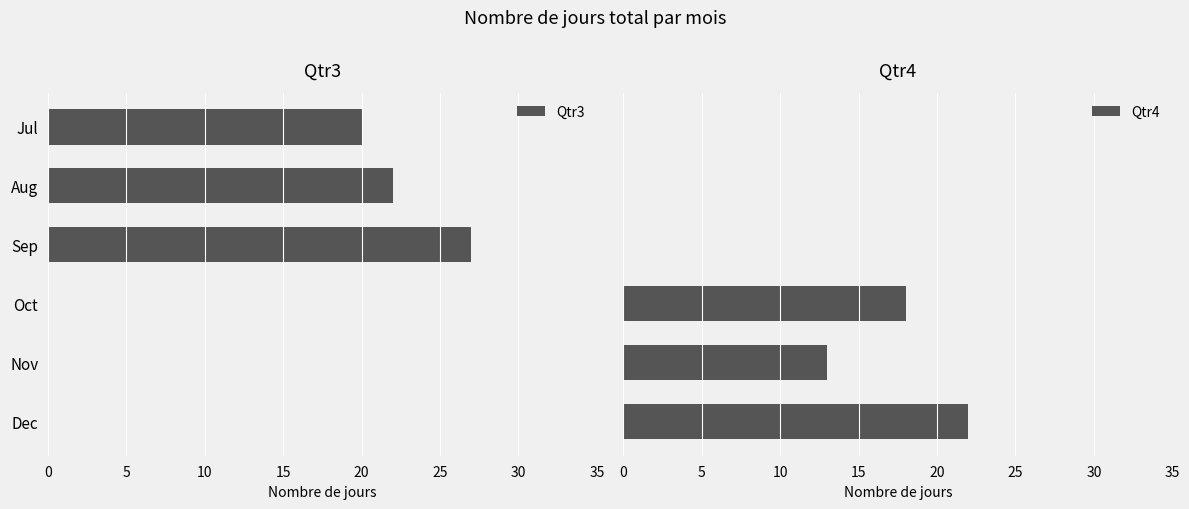

Is it true that Qtr3 equals -13 at Oct?

False